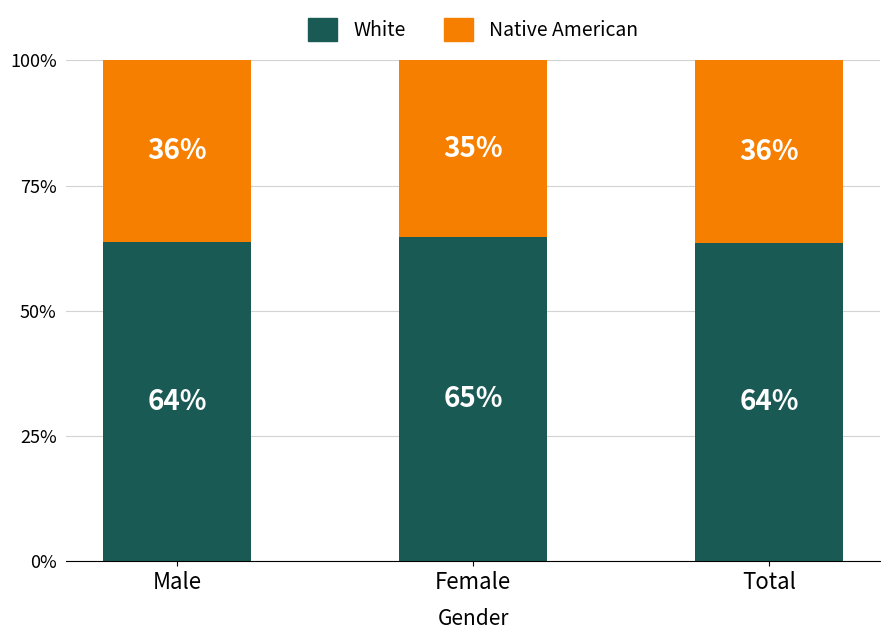

At Female, list the series in order from smallest to largest.

Native American, White